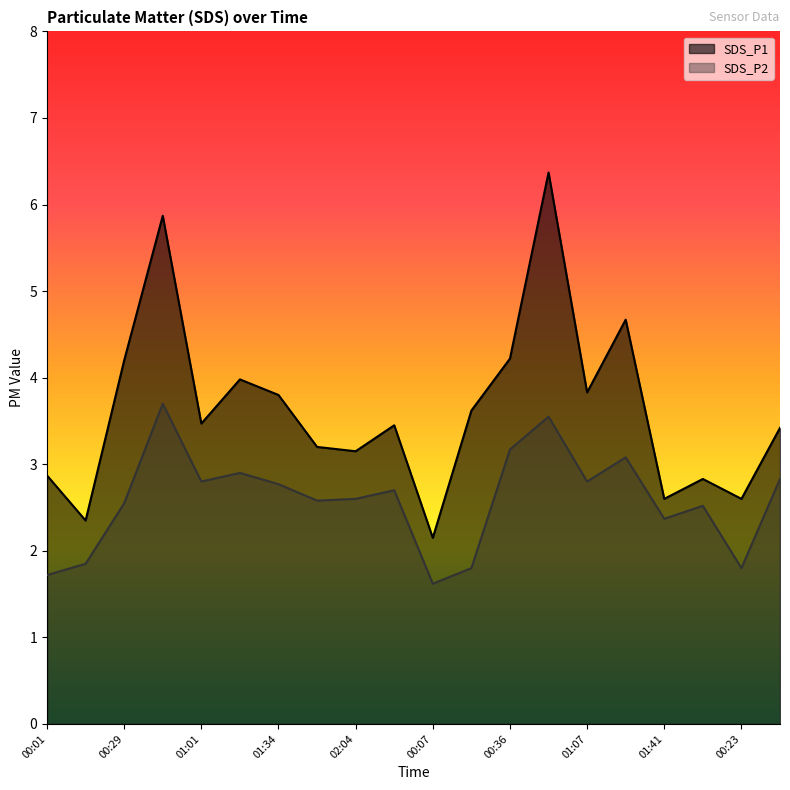

What is the difference between the SDS_P1 values at 00:23 and 00:36?

1.6